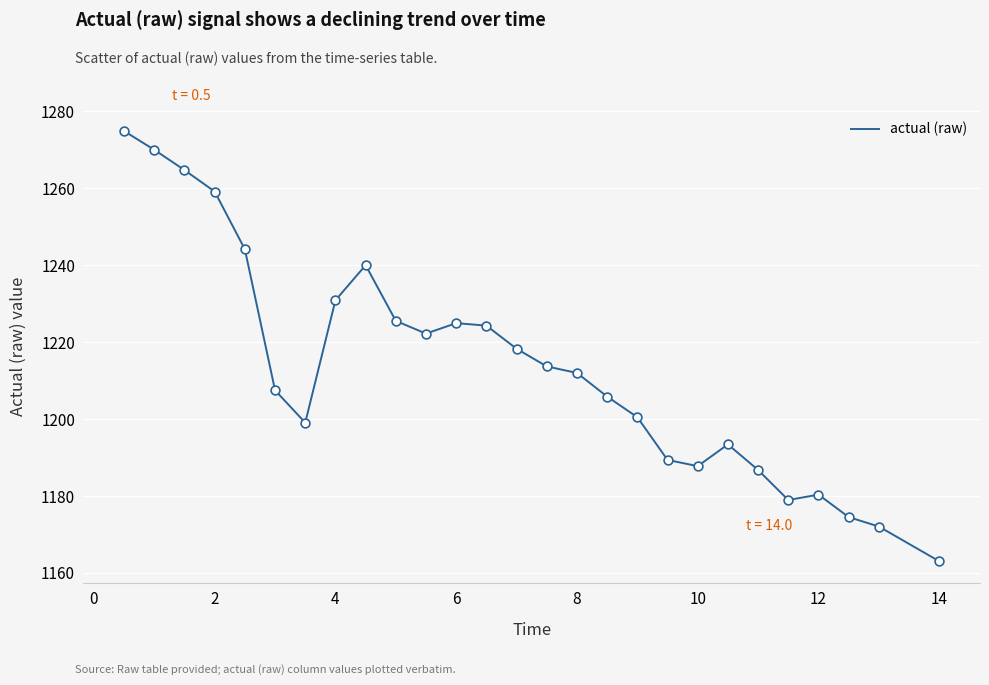

What is the difference between the maximum and minimum values?

111.8